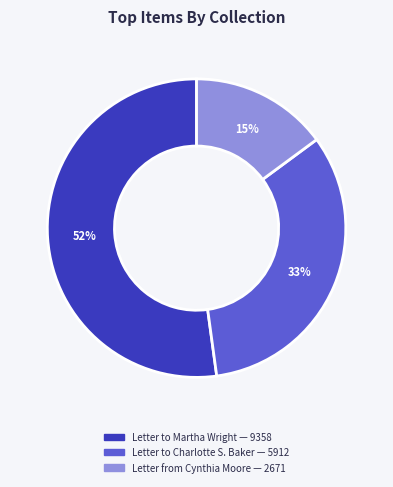

To the nearest percent, what is the difference between the largest and smallest slice percentages?

37%